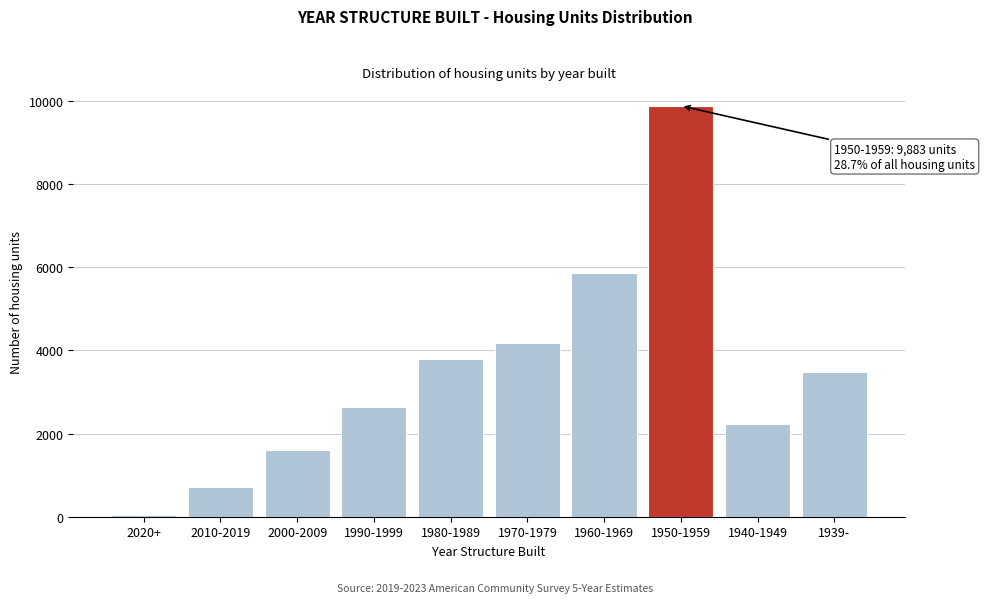

Reading right to left, what are all the values shown in this chart?

3473	2237	9883	5864	4185	3787	2649	1598	716	41